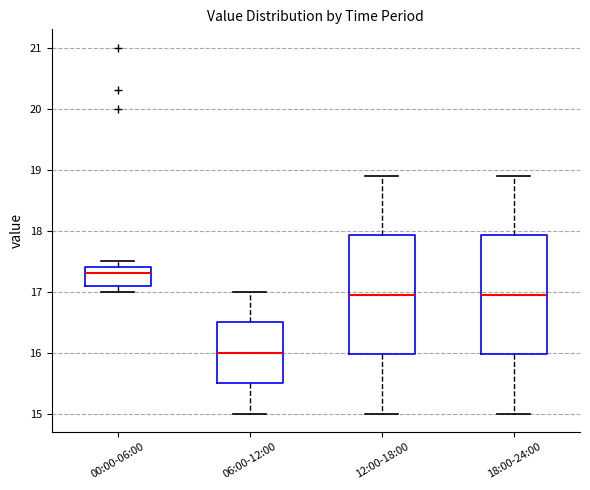

Reading left to right, read every box against the y-axis: the position of its median line, the range the box covers, and the ends of its whiskers. The values are not printed on the chart, so give them approximately, as read against the axis.

00:00-06:00: median 17.3, box 17.1 to 17.4, whiskers 17.0 to 17.5
06:00-12:00: median 16.0, box 15.5 to 16.5, whiskers 15.0 to 17.0
12:00-18:00: median 17.0, box 16.0 to 17.9, whiskers 15.0 to 18.9
18:00-24:00: median 17.0, box 16.0 to 17.9, whiskers 15.0 to 18.9